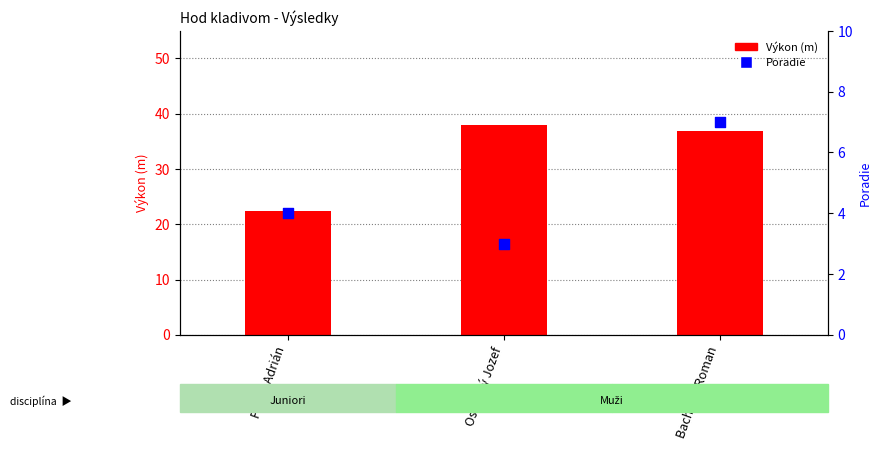

What are all the series names shown in the legend?

Výkon (m), Poradie